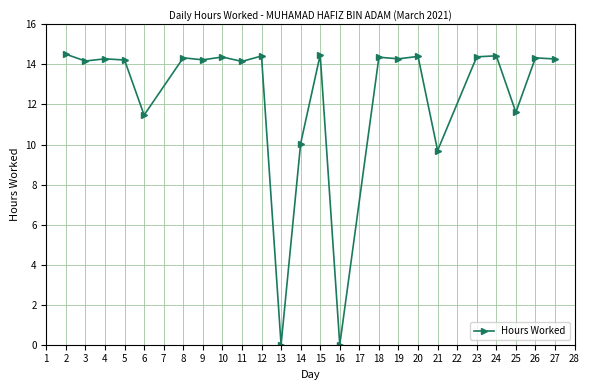

What is the sum of the values at 8 and 21?

24.0